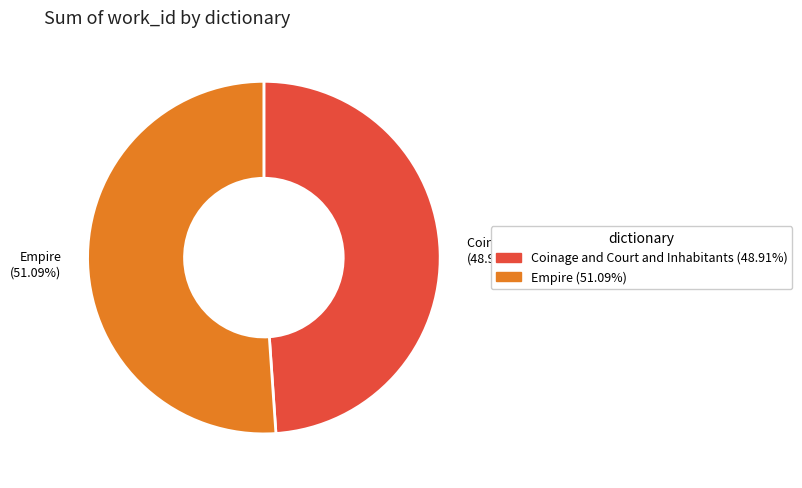

Is it true that Coinage and Court and Inhabitants is 35% of the pie?

False